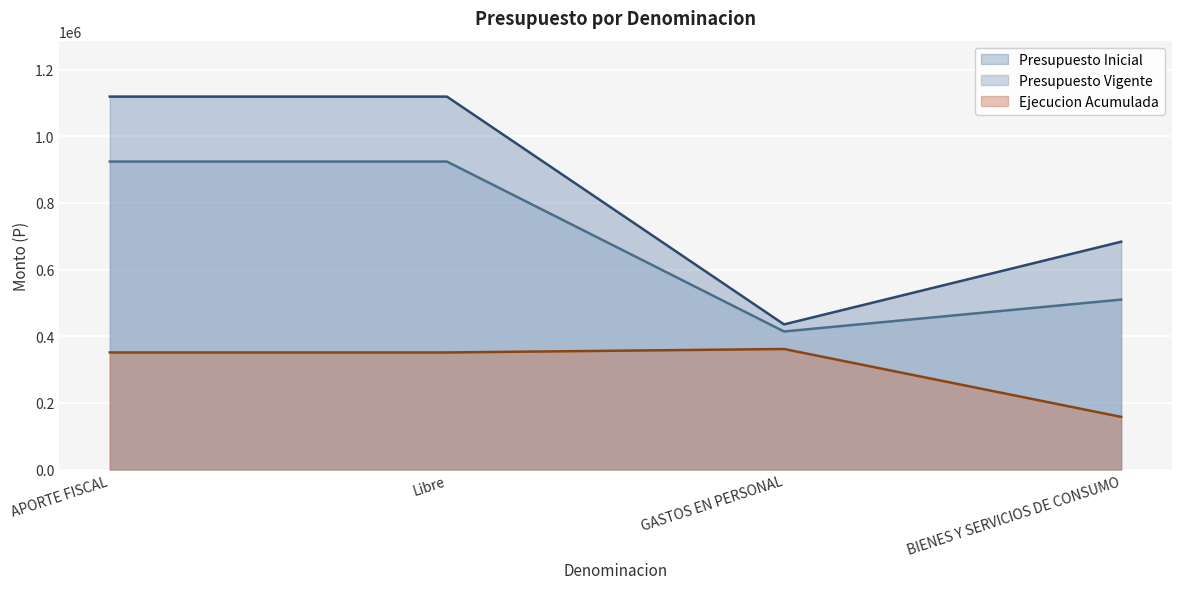

What is the value of the Ejecucion Acumulada point at the 4th from the left?

157901